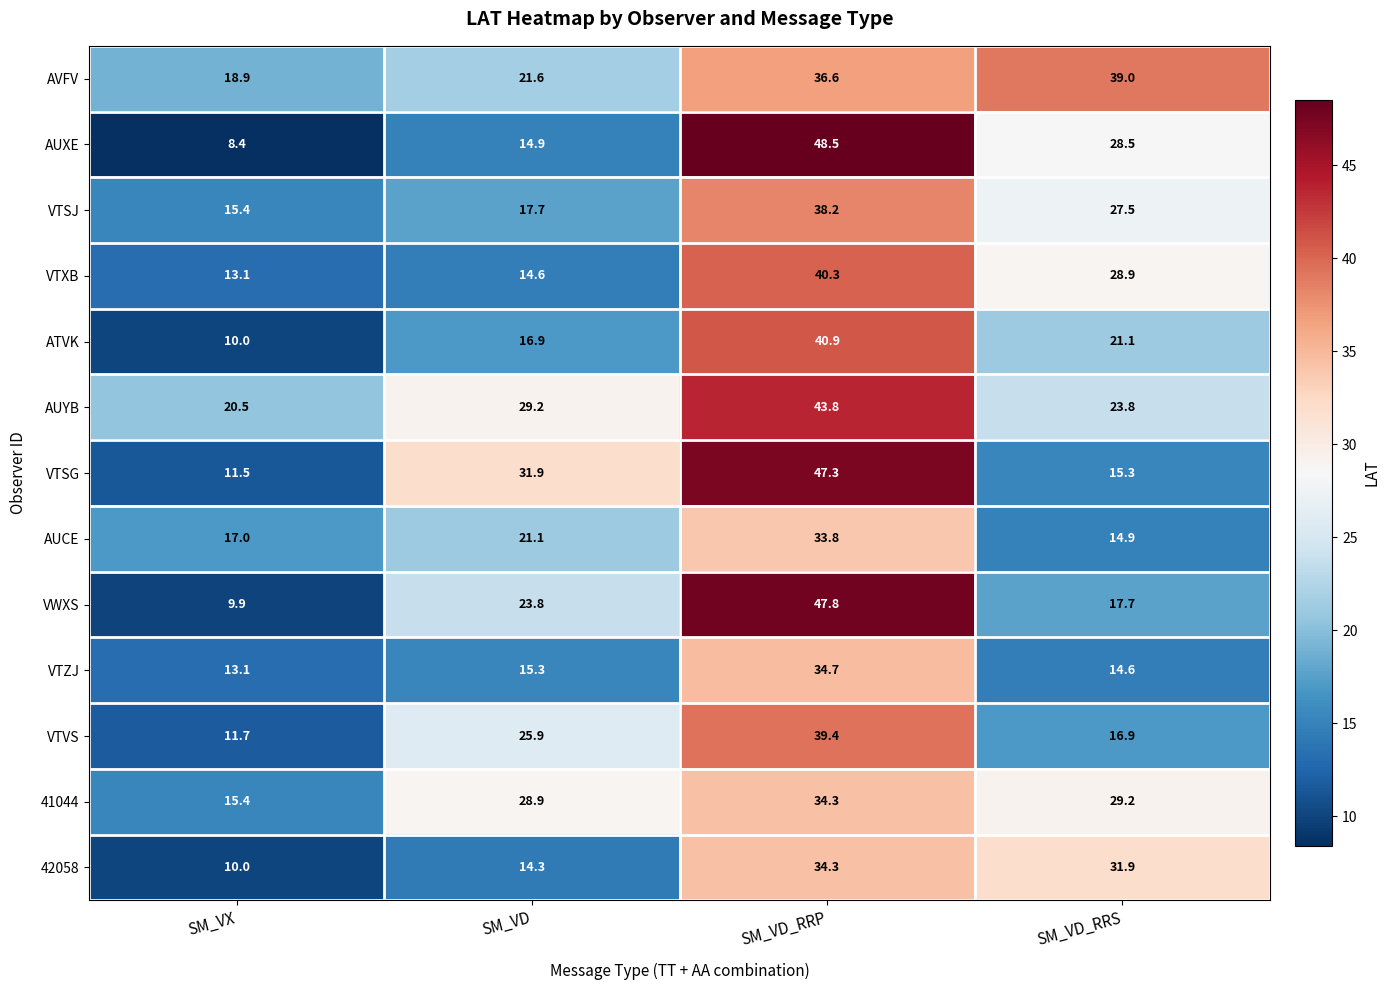

What is the spread (max minus min) of values at SM_VD_RRP?

14.7